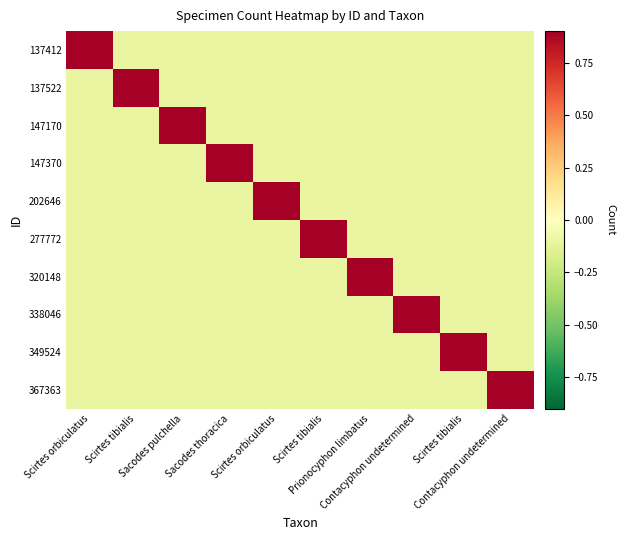

Reading left to right, extract all data points from this chart.

137412: Scirtes orbiculatus=0.9	Scirtes tibialis=-0.1	Sacodes pulchella=-0.1	Sacodes thoracica=-0.1	Scirtes orbiculatus=-0.1	Scirtes tibialis=-0.1	Prionocyphon limbatus=-0.1	Contacyphon undetermined=-0.1	Scirtes tibialis=-0.1	Contacyphon undetermined=-0.1
137522: Scirtes orbiculatus=-0.1	Scirtes tibialis=0.9	Sacodes pulchella=-0.1	Sacodes thoracica=-0.1	Scirtes orbiculatus=-0.1	Scirtes tibialis=-0.1	Prionocyphon limbatus=-0.1	Contacyphon undetermined=-0.1	Scirtes tibialis=-0.1	Contacyphon undetermined=-0.1
147170: Scirtes orbiculatus=-0.1	Scirtes tibialis=-0.1	Sacodes pulchella=0.9	Sacodes thoracica=-0.1	Scirtes orbiculatus=-0.1	Scirtes tibialis=-0.1	Prionocyphon limbatus=-0.1	Contacyphon undetermined=-0.1	Scirtes tibialis=-0.1	Contacyphon undetermined=-0.1
147370: Scirtes orbiculatus=-0.1	Scirtes tibialis=-0.1	Sacodes pulchella=-0.1	Sacodes thoracica=0.9	Scirtes orbiculatus=-0.1	Scirtes tibialis=-0.1	Prionocyphon limbatus=-0.1	Contacyphon undetermined=-0.1	Scirtes tibialis=-0.1	Contacyphon undetermined=-0.1
202646: Scirtes orbiculatus=-0.1	Scirtes tibialis=-0.1	Sacodes pulchella=-0.1	Sacodes thoracica=-0.1	Scirtes orbiculatus=0.9	Scirtes tibialis=-0.1	Prionocyphon limbatus=-0.1	Contacyphon undetermined=-0.1	Scirtes tibialis=-0.1	Contacyphon undetermined=-0.1
277772: Scirtes orbiculatus=-0.1	Scirtes tibialis=-0.1	Sacodes pulchella=-0.1	Sacodes thoracica=-0.1	Scirtes orbiculatus=-0.1	Scirtes tibialis=0.9	Prionocyphon limbatus=-0.1	Contacyphon undetermined=-0.1	Scirtes tibialis=-0.1	Contacyphon undetermined=-0.1
320148: Scirtes orbiculatus=-0.1	Scirtes tibialis=-0.1	Sacodes pulchella=-0.1	Sacodes thoracica=-0.1	Scirtes orbiculatus=-0.1	Scirtes tibialis=-0.1	Prionocyphon limbatus=0.9	Contacyphon undetermined=-0.1	Scirtes tibialis=-0.1	Contacyphon undetermined=-0.1
338046: Scirtes orbiculatus=-0.1	Scirtes tibialis=-0.1	Sacodes pulchella=-0.1	Sacodes thoracica=-0.1	Scirtes orbiculatus=-0.1	Scirtes tibialis=-0.1	Prionocyphon limbatus=-0.1	Contacyphon undetermined=0.9	Scirtes tibialis=-0.1	Contacyphon undetermined=-0.1
349524: Scirtes orbiculatus=-0.1	Scirtes tibialis=-0.1	Sacodes pulchella=-0.1	Sacodes thoracica=-0.1	Scirtes orbiculatus=-0.1	Scirtes tibialis=-0.1	Prionocyphon limbatus=-0.1	Contacyphon undetermined=-0.1	Scirtes tibialis=0.9	Contacyphon undetermined=-0.1
367363: Scirtes orbiculatus=-0.1	Scirtes tibialis=-0.1	Sacodes pulchella=-0.1	Sacodes thoracica=-0.1	Scirtes orbiculatus=-0.1	Scirtes tibialis=-0.1	Prionocyphon limbatus=-0.1	Contacyphon undetermined=-0.1	Scirtes tibialis=-0.1	Contacyphon undetermined=0.9